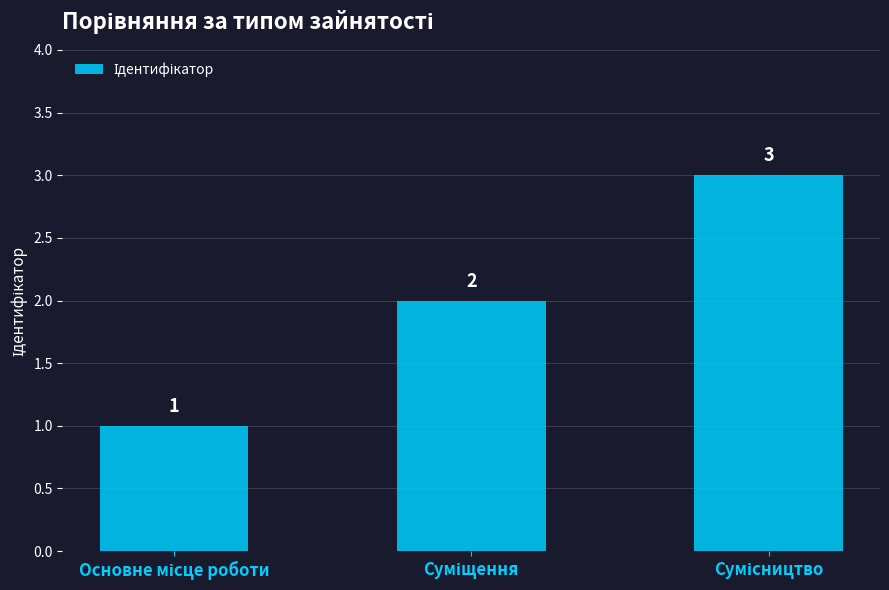

What is the value of the 3rd bar from the left?

3